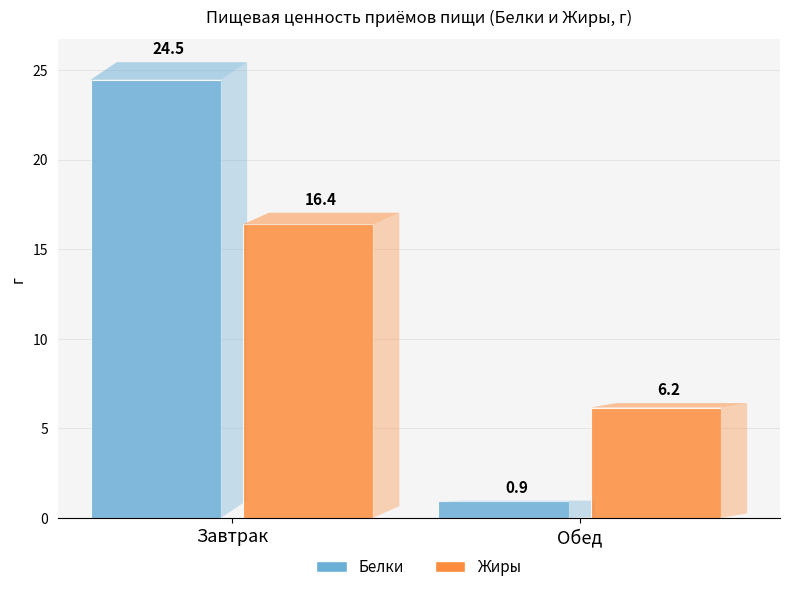

At which label is Жиры closest to 11?

Обед